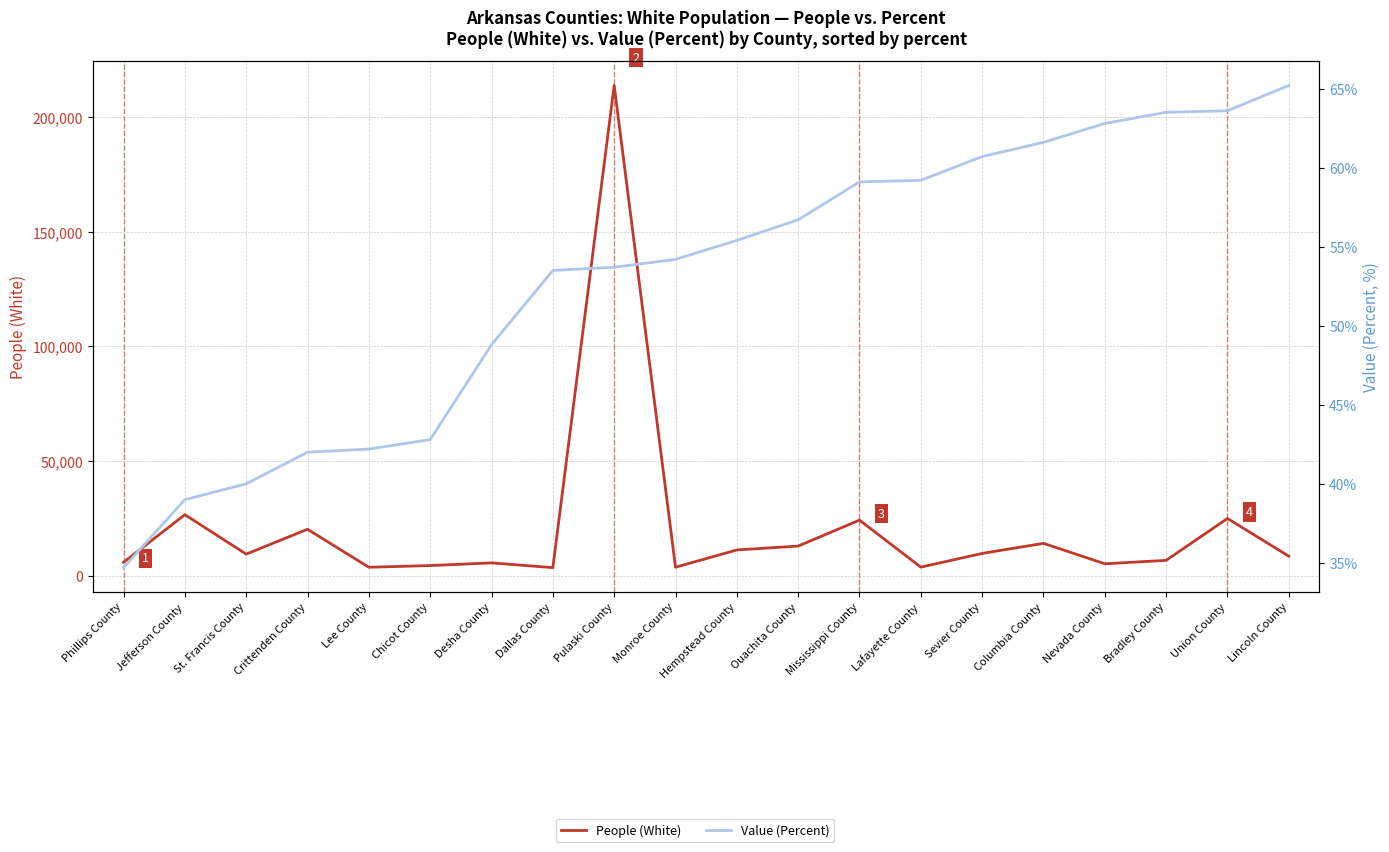

What is the label of the 12th point from the left?

Ouachita County